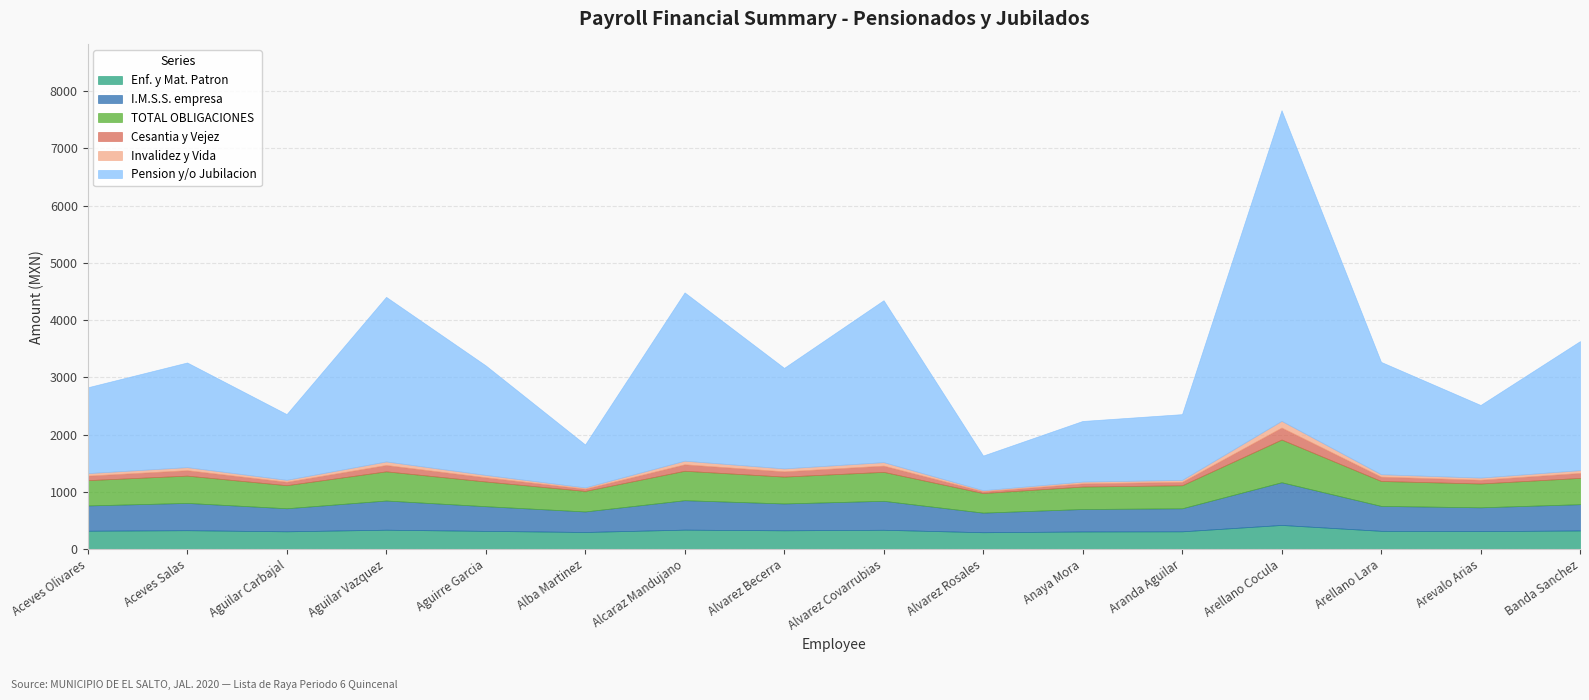

Reading left to right, transcribe all the data shown in this chart.

Enf. y Mat. Patron: 319.5	328.7	309.3	337.4	316.8	297.6	338.6	326.8	336.4	293.3	306.5	309.1	420.6	317.8	312.7	324.1
I.M.S.S. empresa: 441.9	476.9	403.0	510.0	431.7	358.7	514.4	469.5	505.9	342.4	392.6	402.4	746.3	435.6	416.0	459.4
TOTAL OBLIGACIONES: 441.9	476.9	403.0	510.0	431.7	358.7	514.4	469.5	505.9	342.4	392.6	402.4	746.3	435.6	416.0	459.4
Cesantia y Vejez: 78.7	95.3	60.3	111.0	73.8	39.3	113.0	91.8	109.0	31.6	55.4	60.0	209.4	75.7	66.4	87.0
Invalidez y Vida: 43.7	52.9	33.5	61.6	41.0	21.8	62.8	51.0	60.6	17.5	30.8	33.3	116.3	42.1	36.9	48.3
Pension y/o Jubilacion: 1500.0	1829.0	1148.5	2876.4	1914.3	750.9	2940.9	1757.0	2829.9	606.0	1059.9	1149.9	5428.6	1962.9	1269.0	2254.9